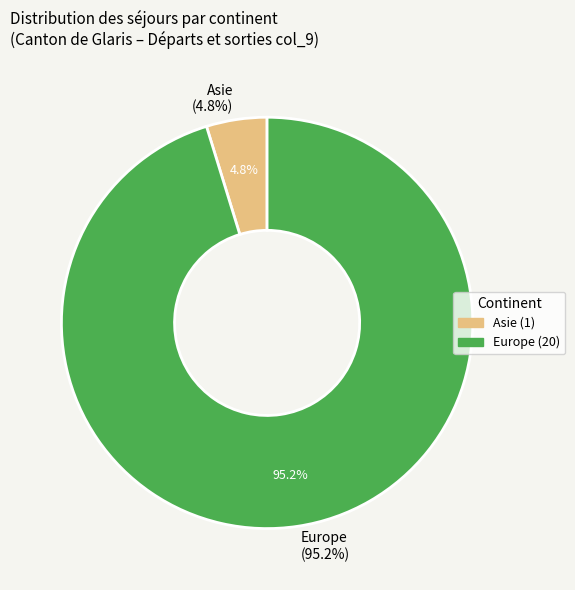

To the nearest percent, what is the combined percentage of Asie and Afrique?

5%